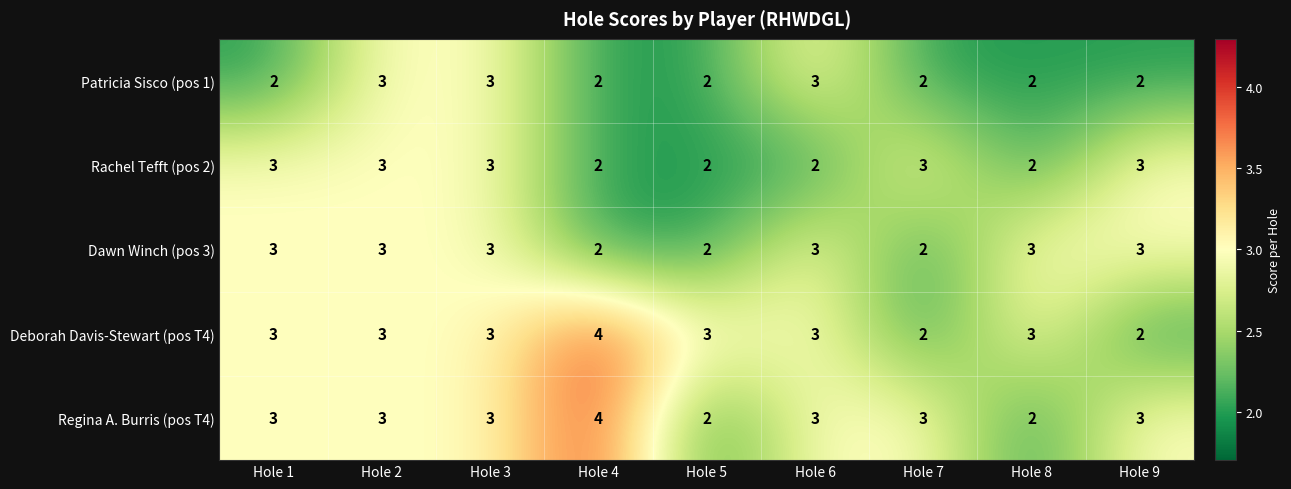

How many Regina A. Burris (pos T4) values are between 3 and 4?

7